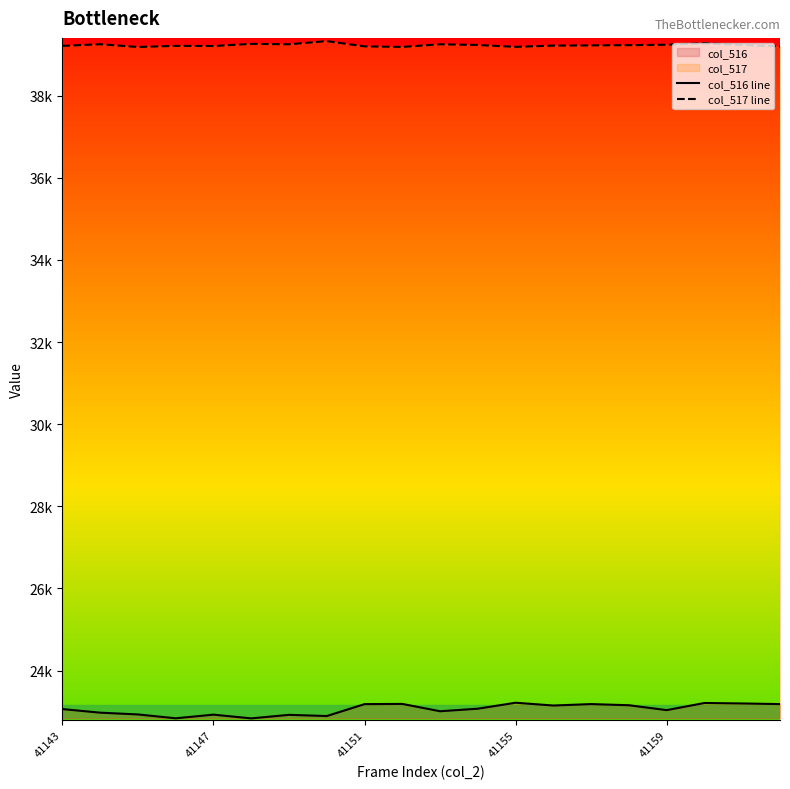

What is the minimum value for col_517 line?

39185